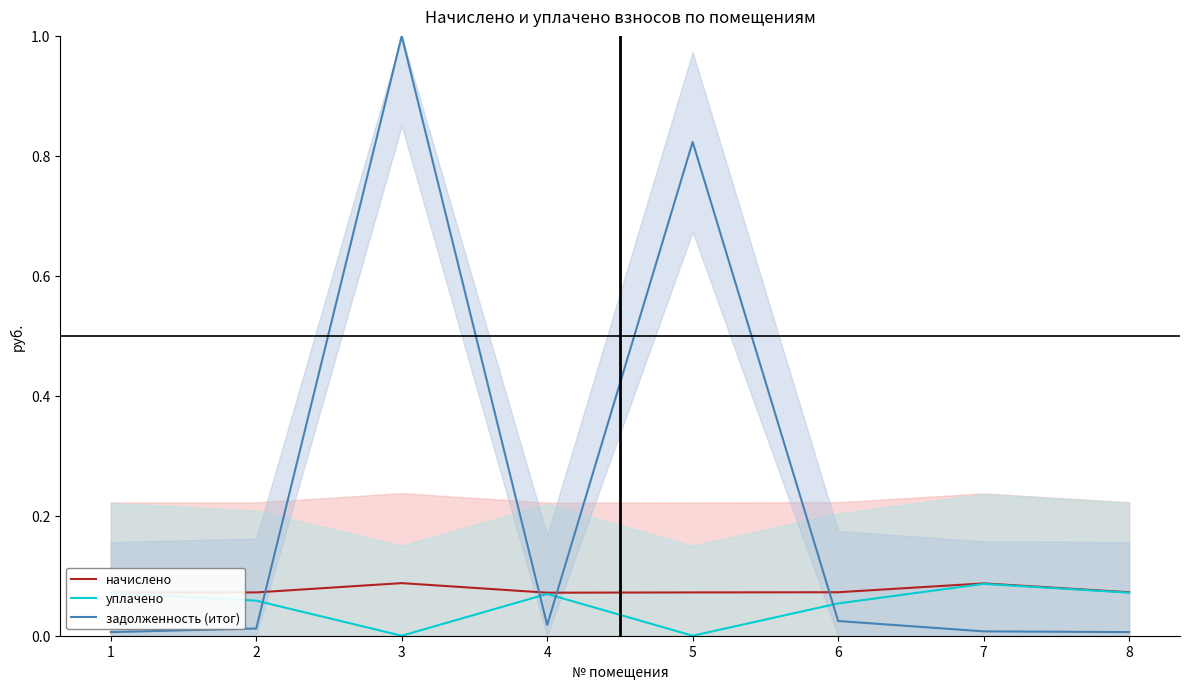

Where is начислено nearest to the value 0?

4